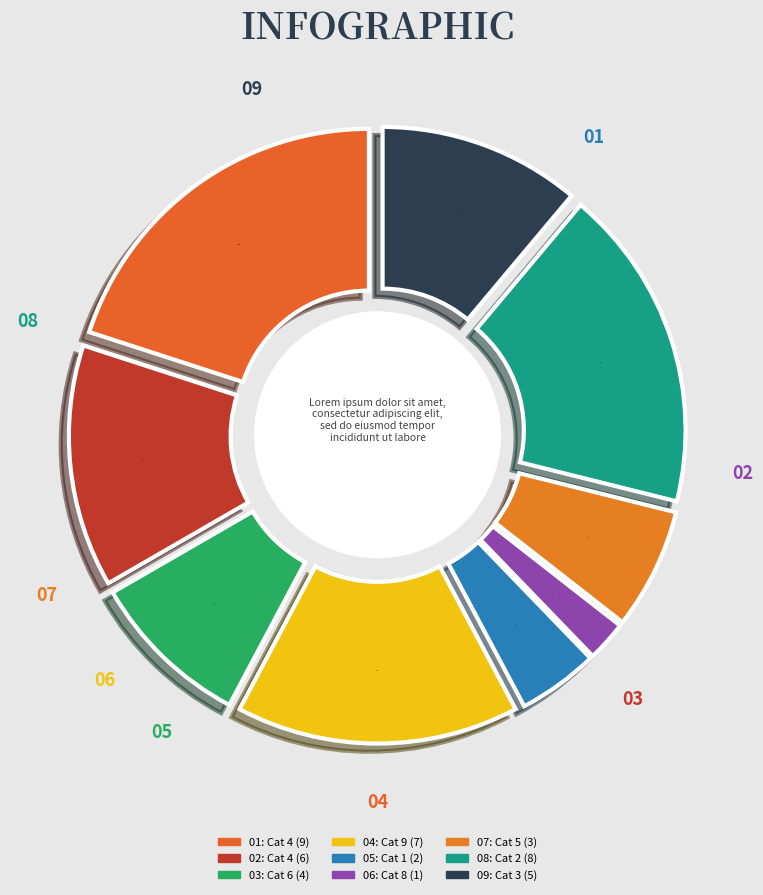

How many segments does this pie chart have?

9